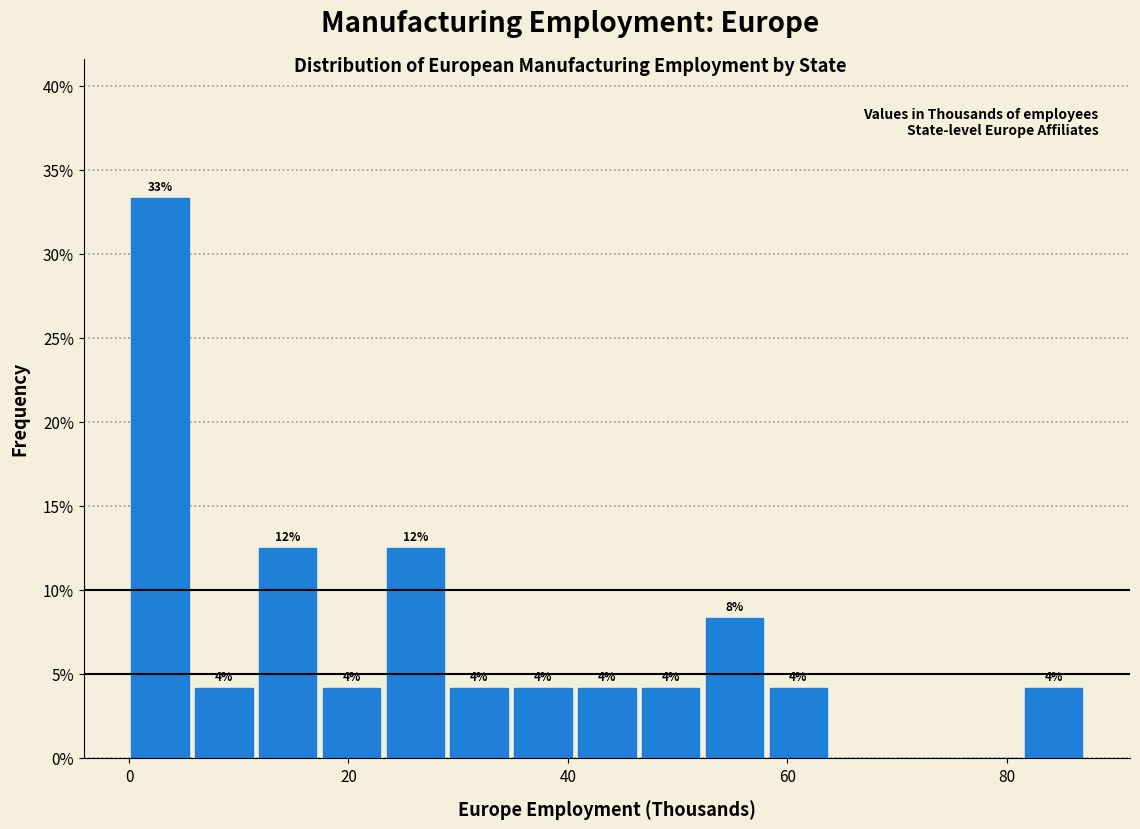

Read against the x-axis, roughly where is the centre of the tallest bar?

2